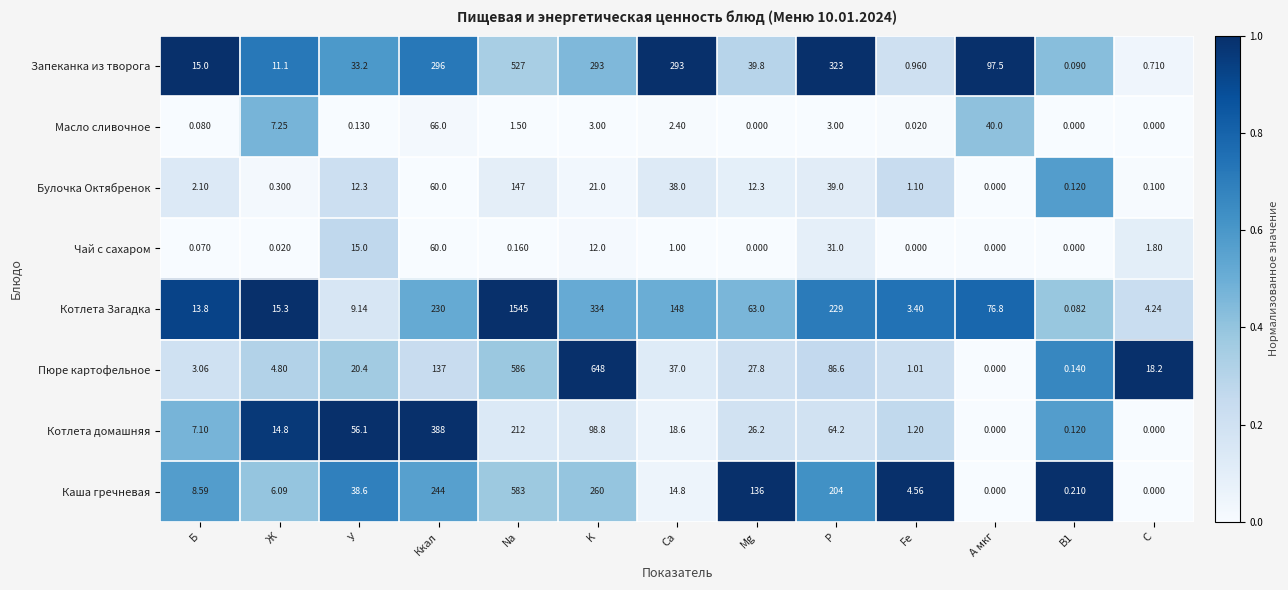

Where is Котлета домашняя nearest to the value 194?

Na